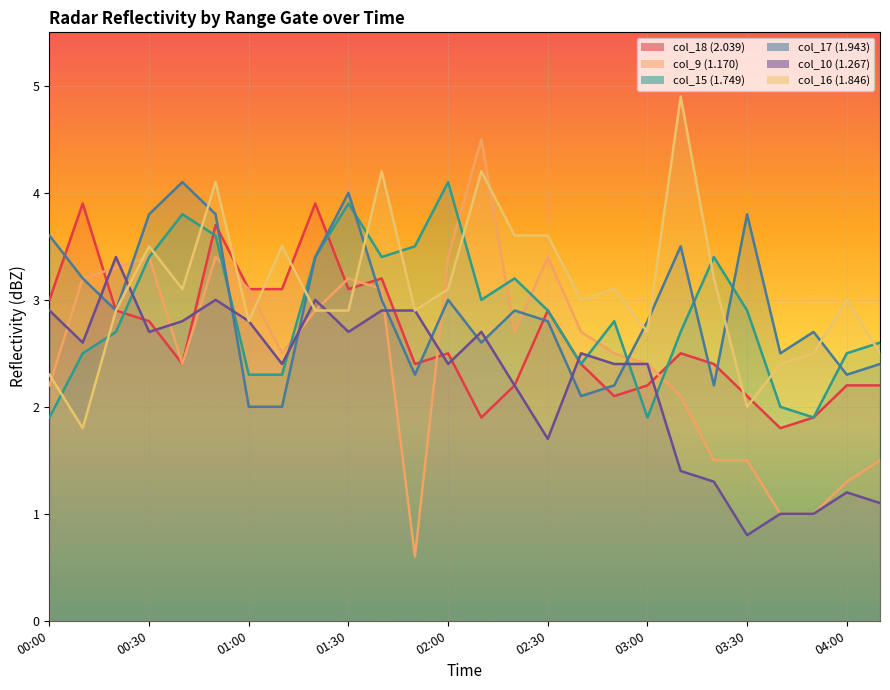

At 03:50, list the series in order from smallest to largest.

col_9 (1.170), col_10 (1.267), col_18 (2.039), col_15 (1.749), col_16 (1.846), col_17 (1.943)